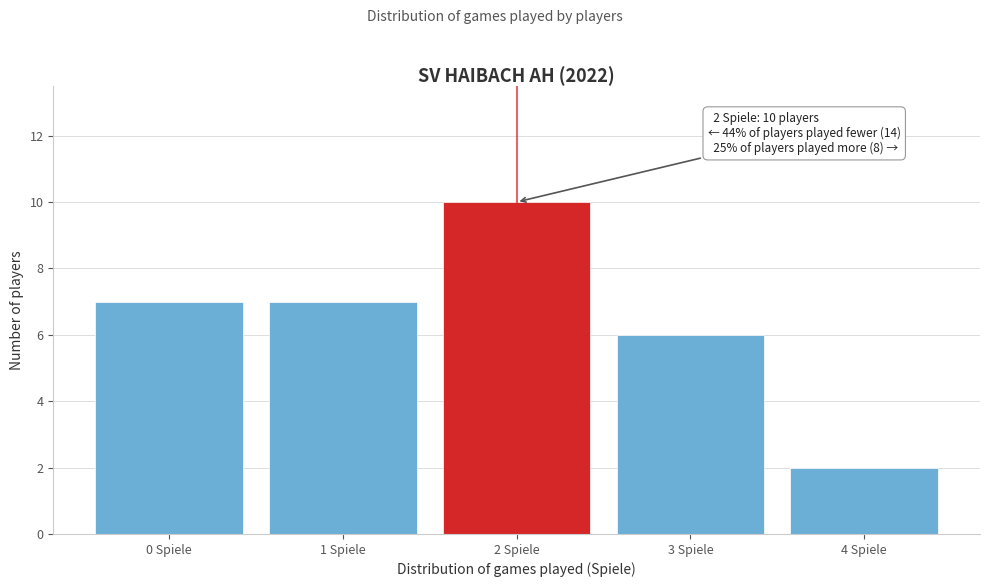

Reading left to right, transcribe all the data shown in this chart.

7	7	10	6	2